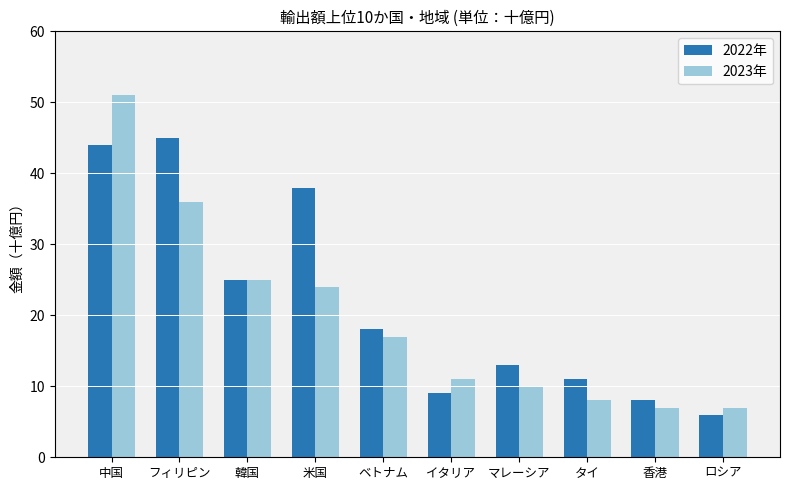

The value of 2023年 at フィリピン is 20. True or false?

False